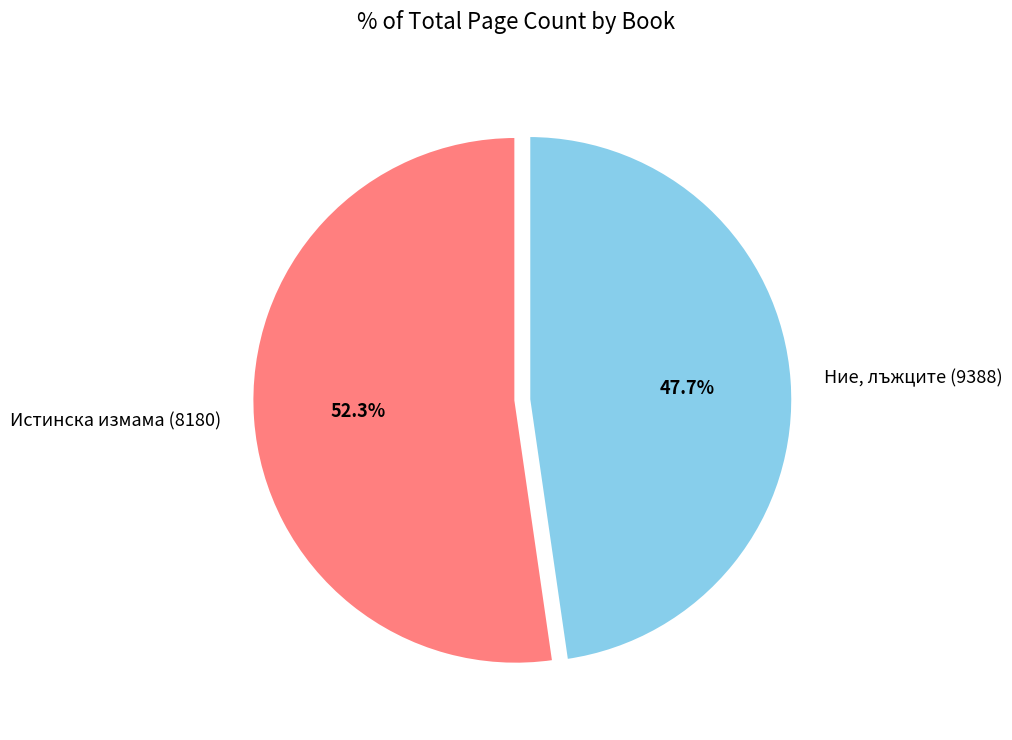

Count the number of slices in the pie.

2